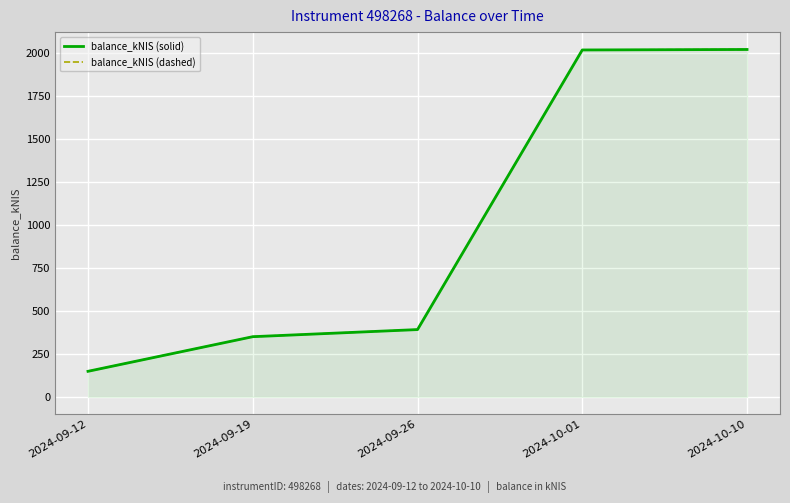

True or false: balance_kNIS (dashed) and balance_kNIS (solid) intersect in this chart.

False